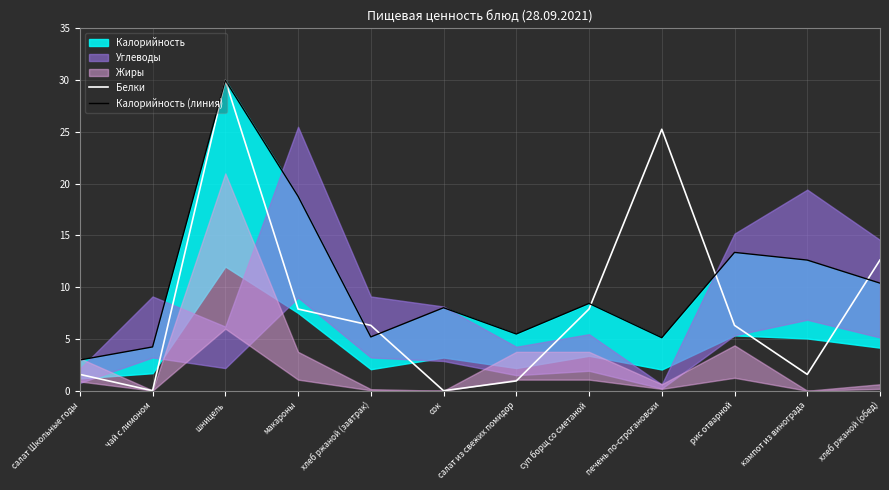

True or false: Калорийность (линия) has more than 2 interior local peaks.

True